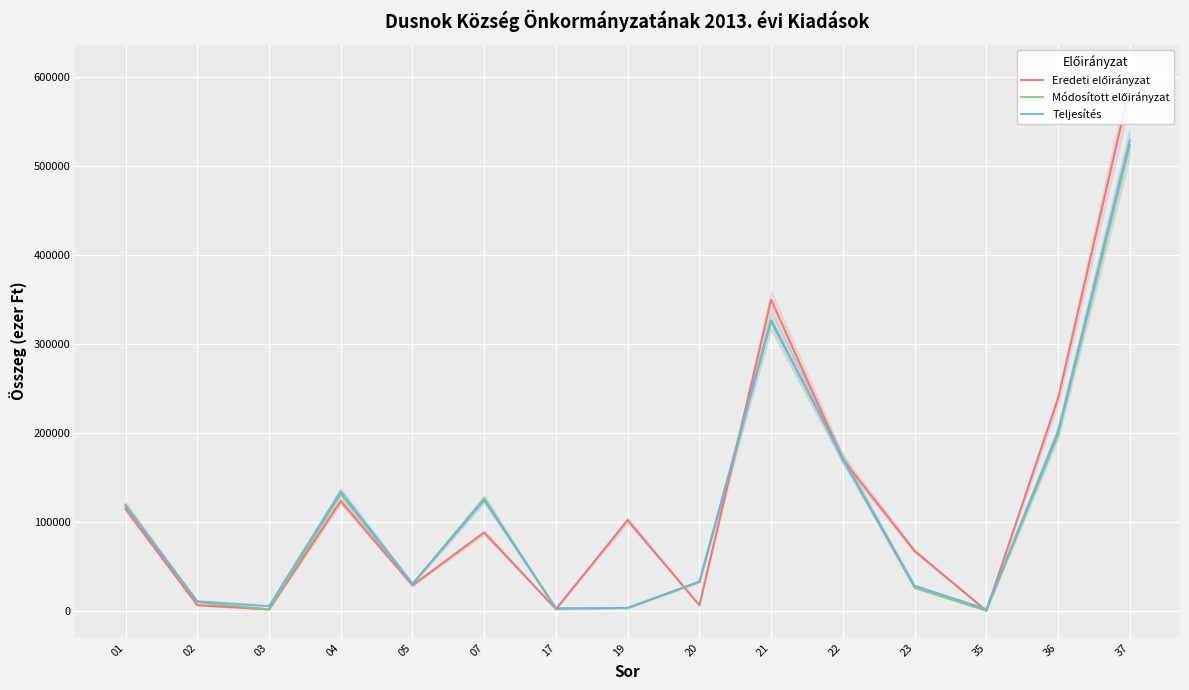

How many values in the Eredeti előirányzat series are below 88296?

7